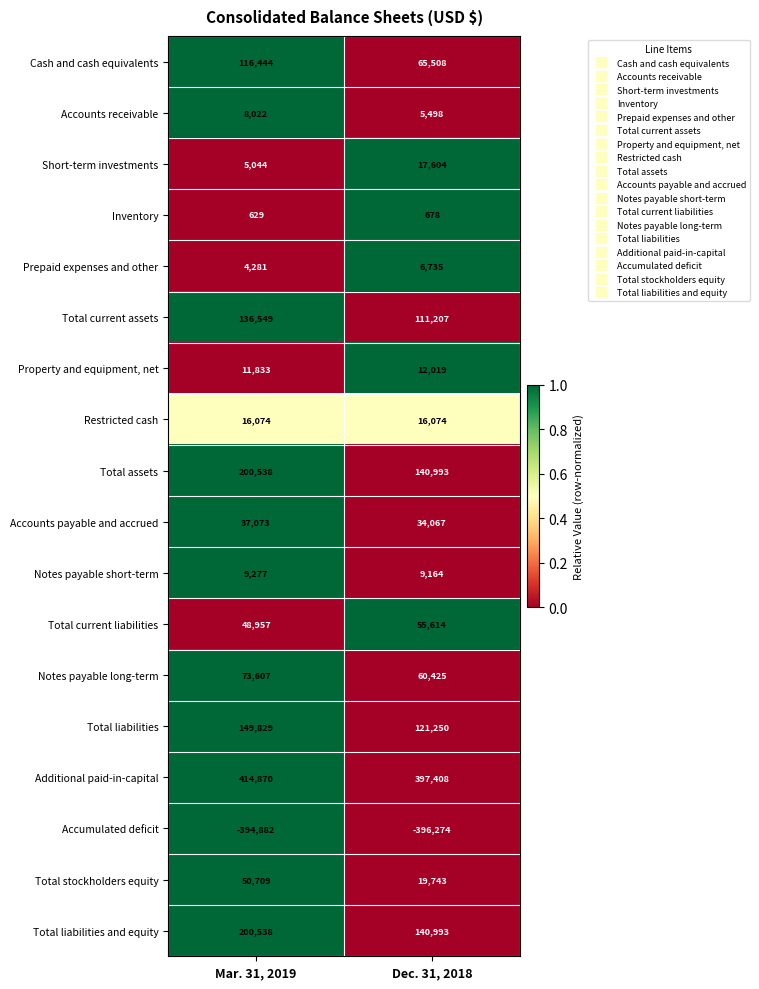

What is the spread (max minus min) of values at Dec. 31, 2018?

793682